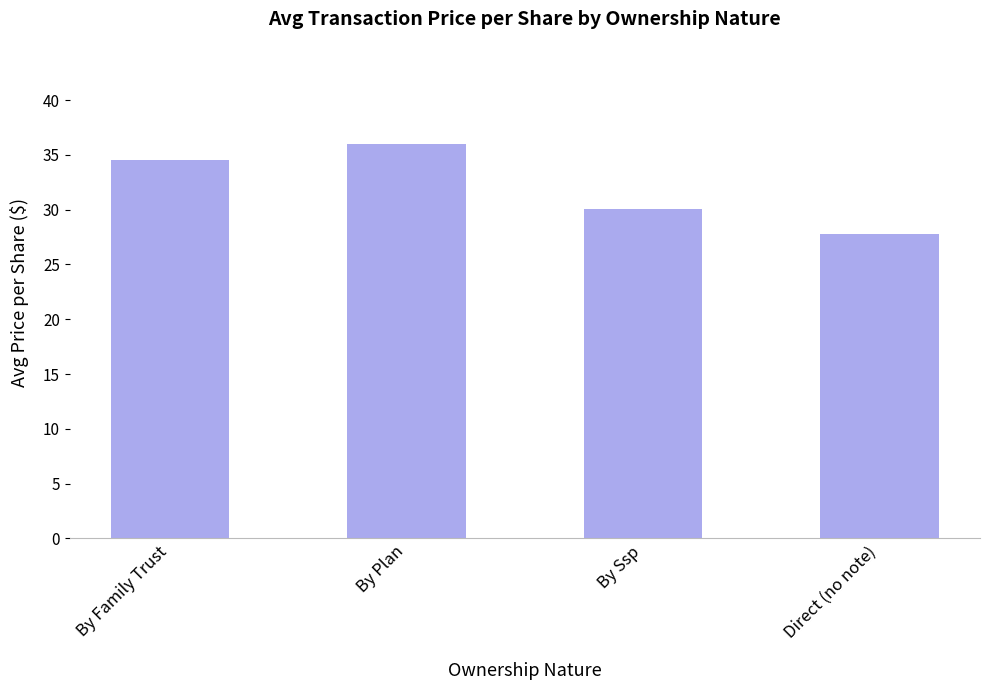

What is the sum of the values at By Family Trust and Direct (no note)?

62.4